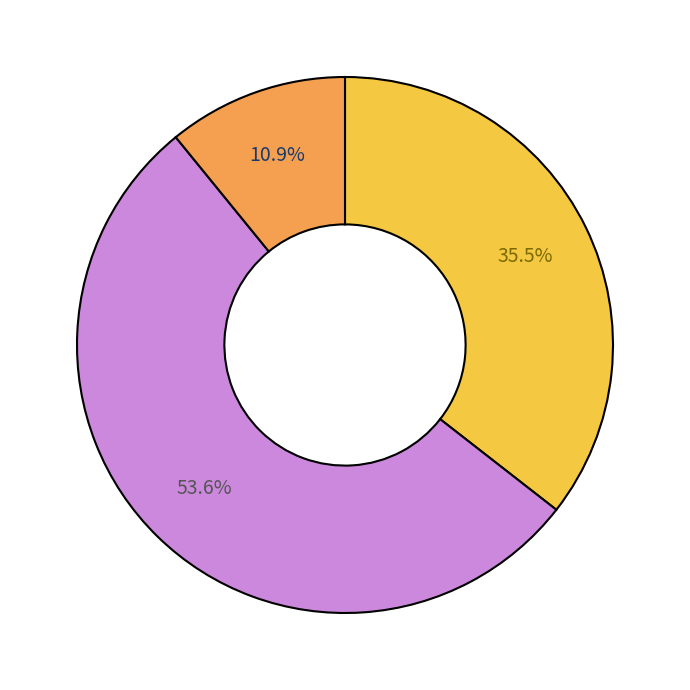

Is there any slice that represents more than half of the pie?

Yes